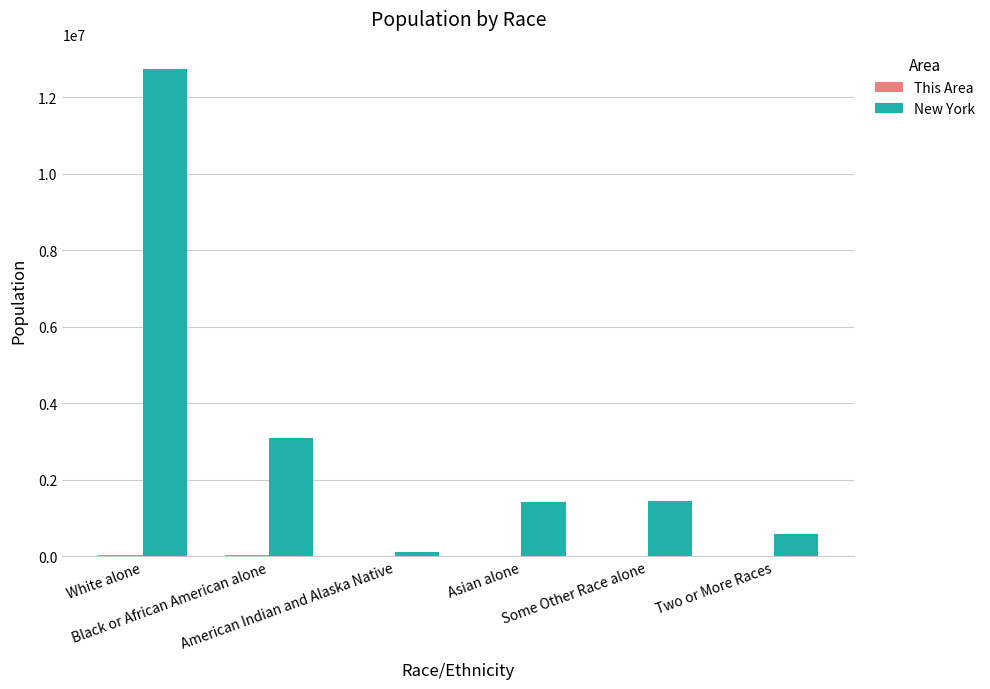

Are the bars horizontal?

No